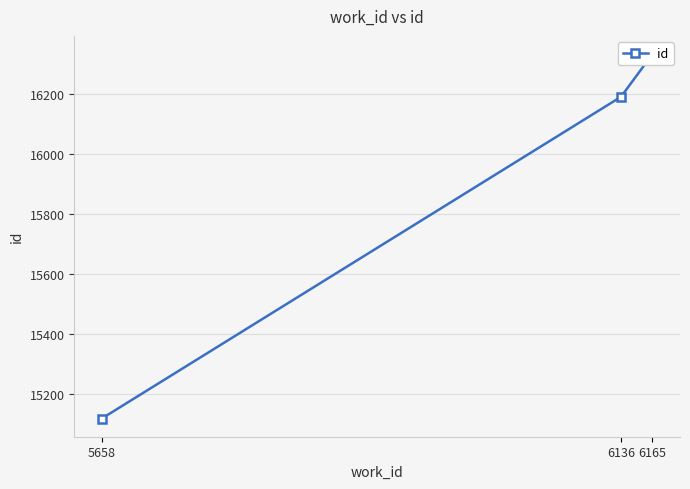

What is the approximate value at 6165, to the nearest 10?

16330